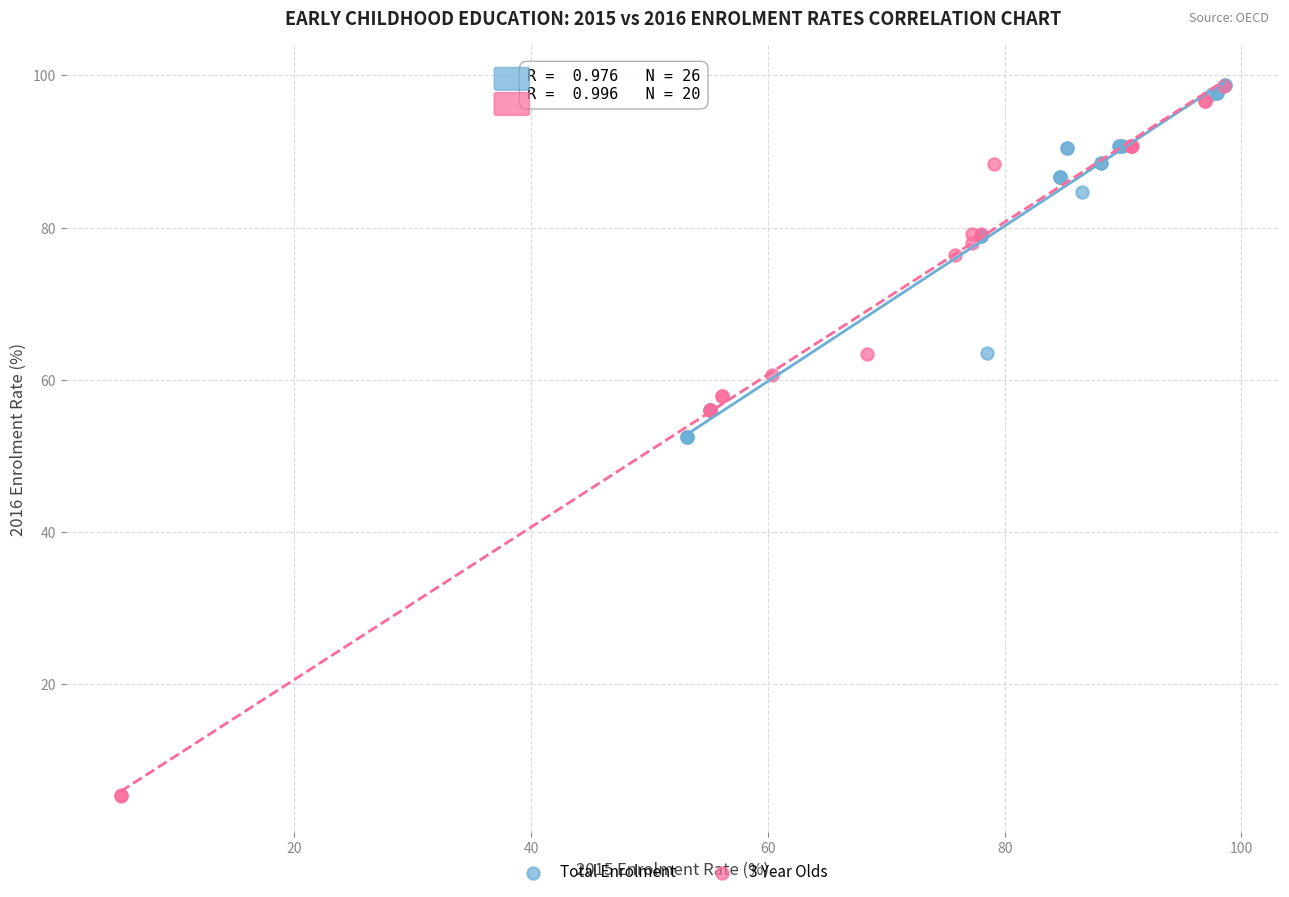

Which series has the largest Y range (max minus min)?

3 Year Olds